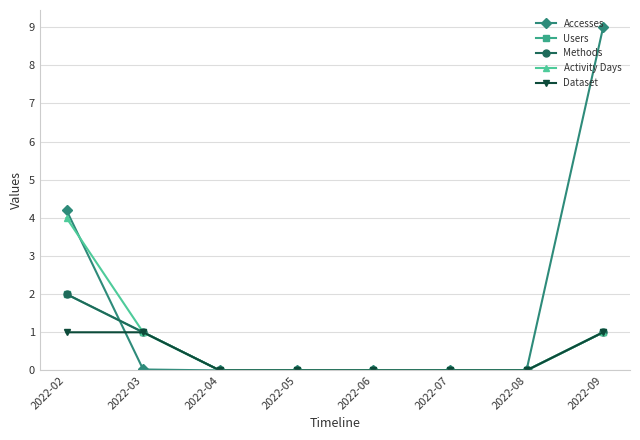

What is the value of the Activity Days point at the 2nd from the left?

1.0